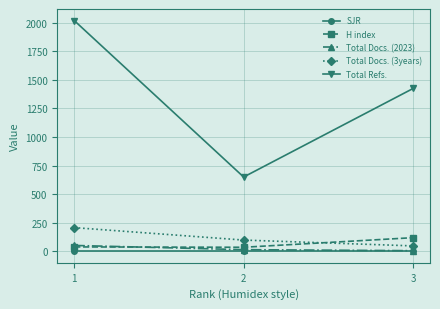

At which category does the chart reach its peak across all series?

1